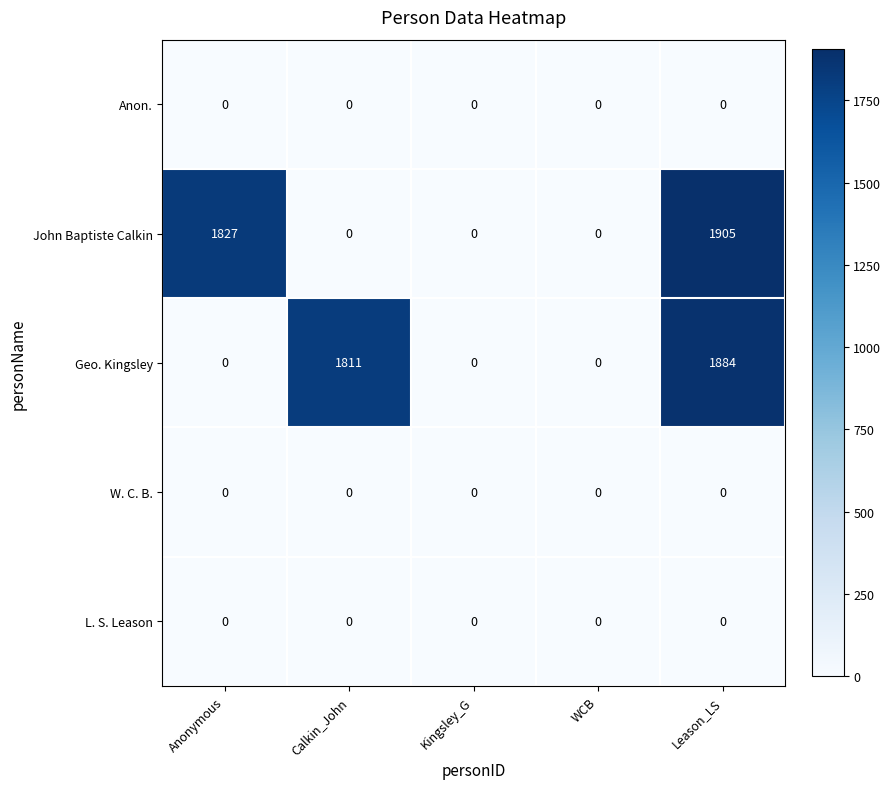

Reading right to left, extract all data points from this chart.

Anon.: 0	0	0	0	0
John Baptiste Calkin: 1905	0	0	0	1827
Geo. Kingsley: 1884	0	0	1811	0
W. C. B.: 0	0	0	0	0
L. S. Leason: 0	0	0	0	0